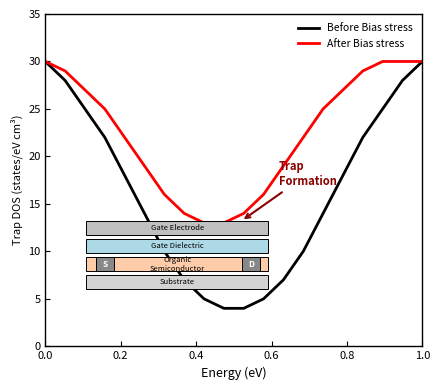

How many categories are shown in the chart?

20